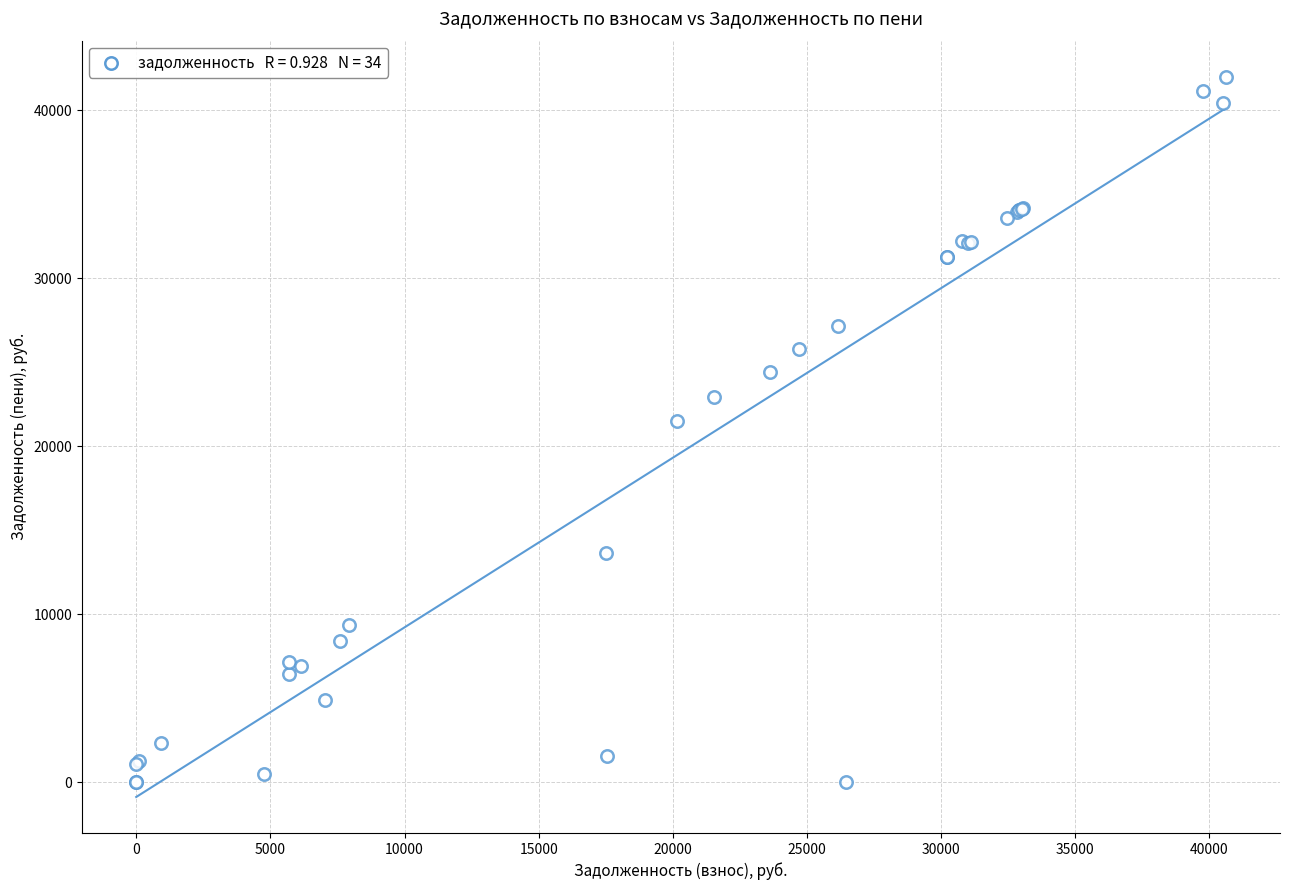

What Y value in the scatter plot is closest to 21004?

21533.4